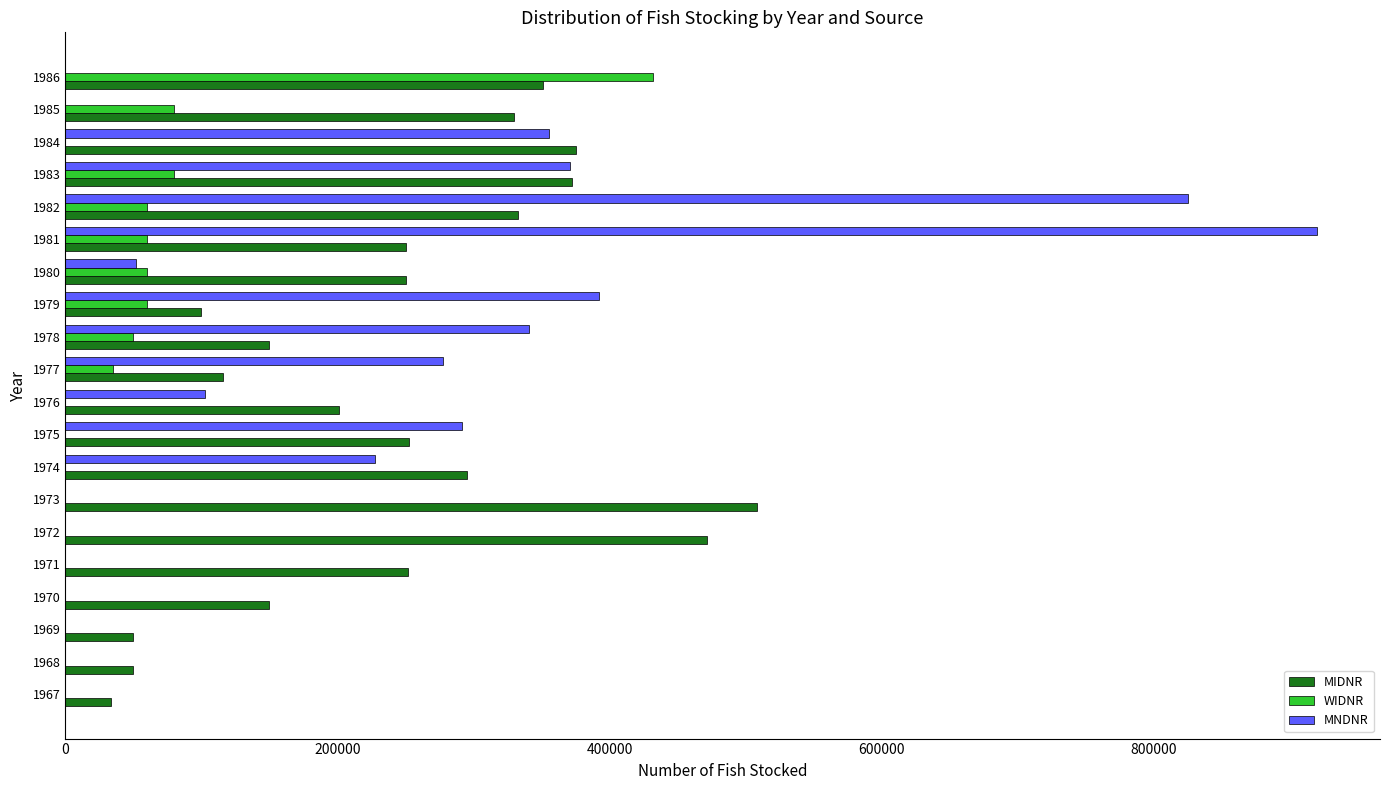

Which series has the widest spread of values?

MNDNR